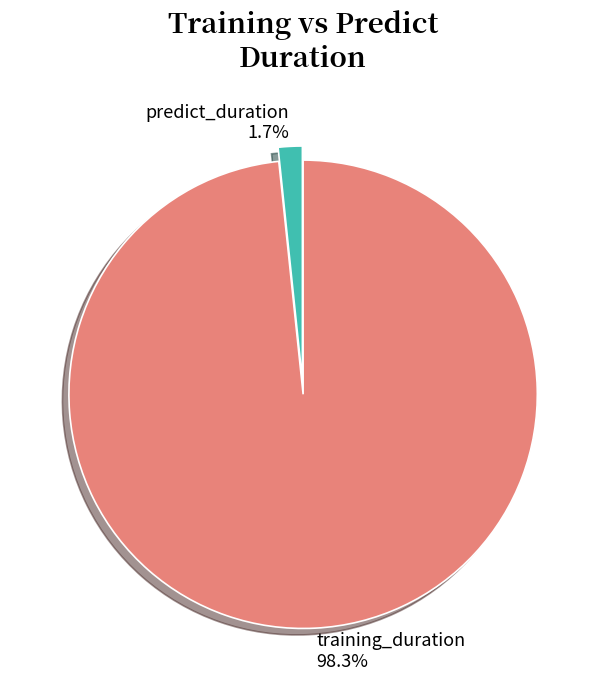

Is it true that training_duration is 92% of the pie?

False